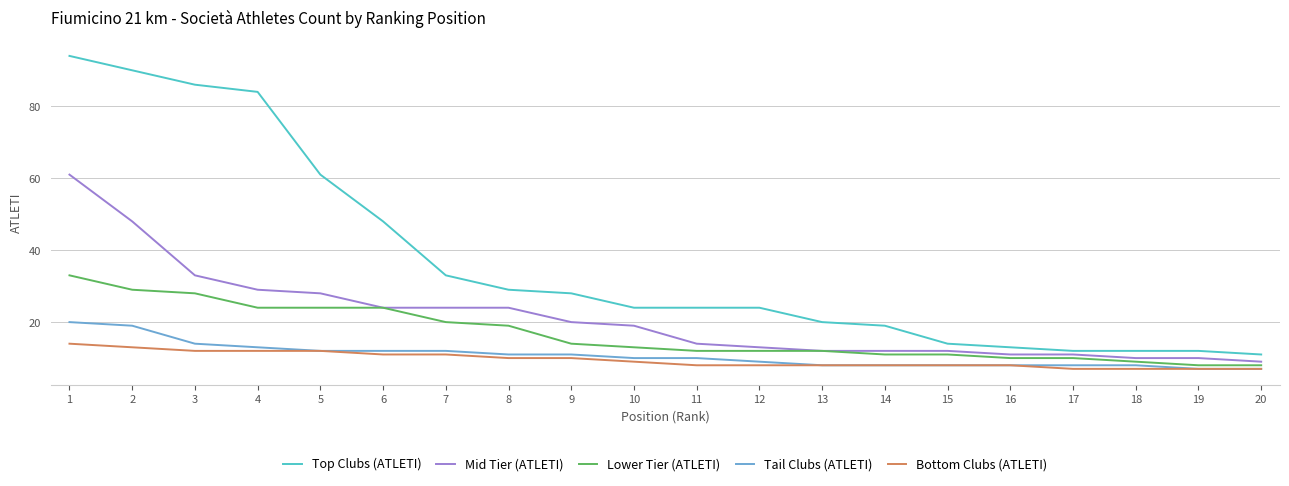

What is the difference between the highest and lowest values at 6?

37